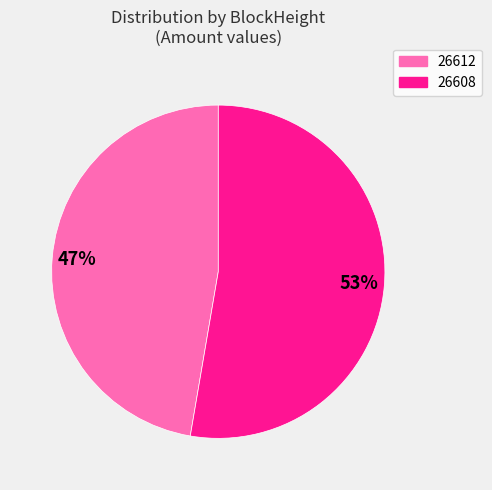

Does 26612 account for over 50% of the chart?

No